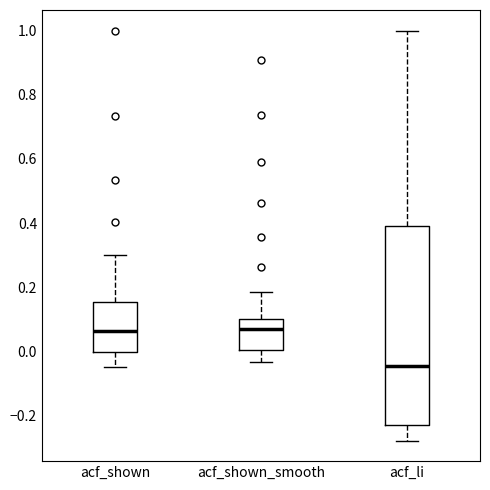

Where does the lower whisker of the box for acf_li end on the y-axis? The values are not printed on the chart, so give them approximately, as read against the axis.

-0.28